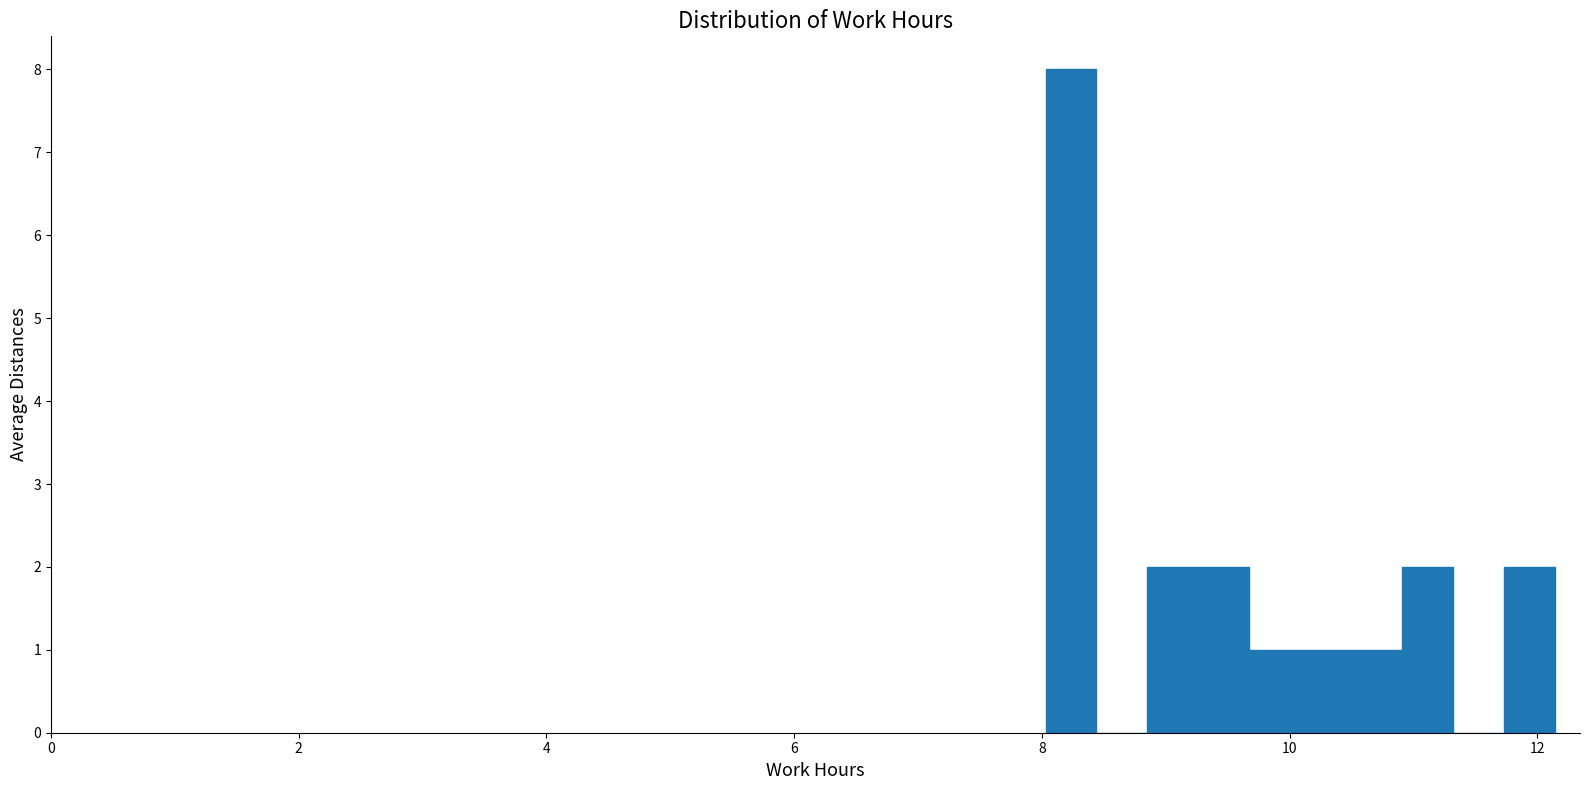

Around what value on the x-axis is the tallest bar? Give the approximate position of its centre, as read against the axis.

8.2